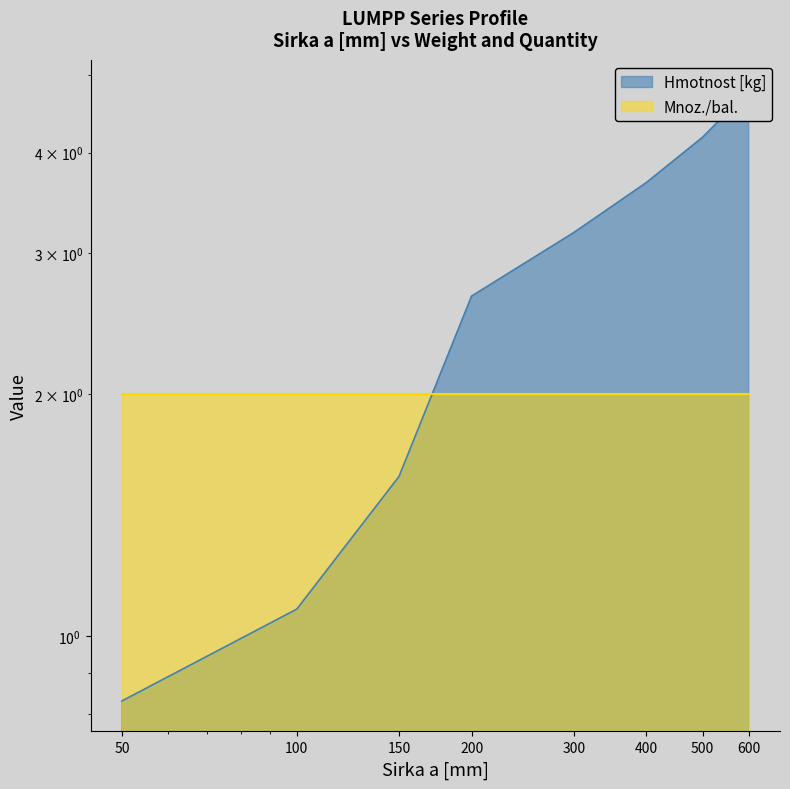

List the labels in order of value, smallest first.

50, 100, 150, 200, 300, 400, 500, 600